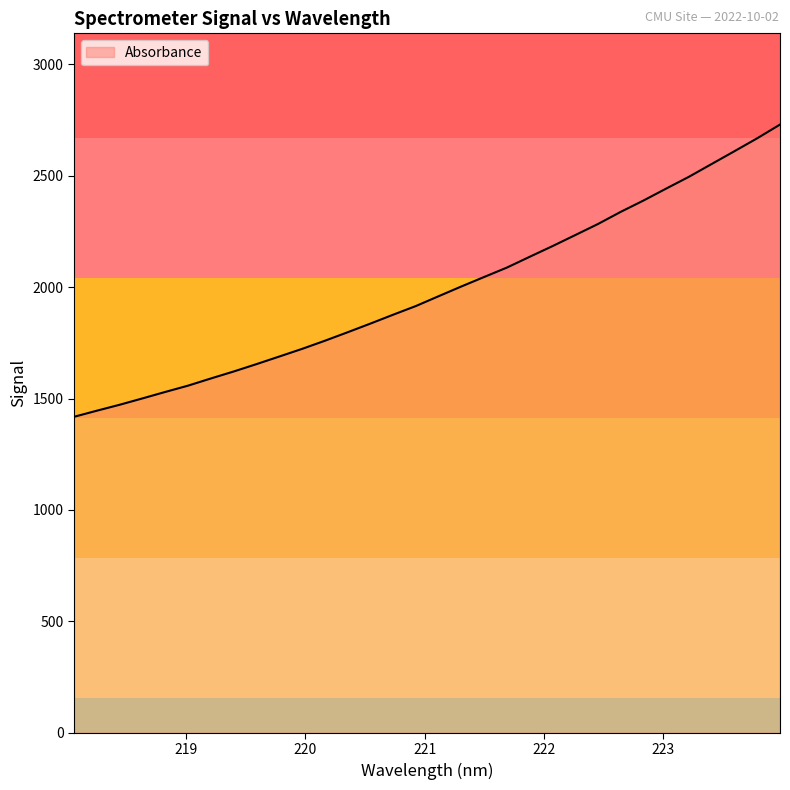

What is the difference between the maximum and minimum values?

1311.5